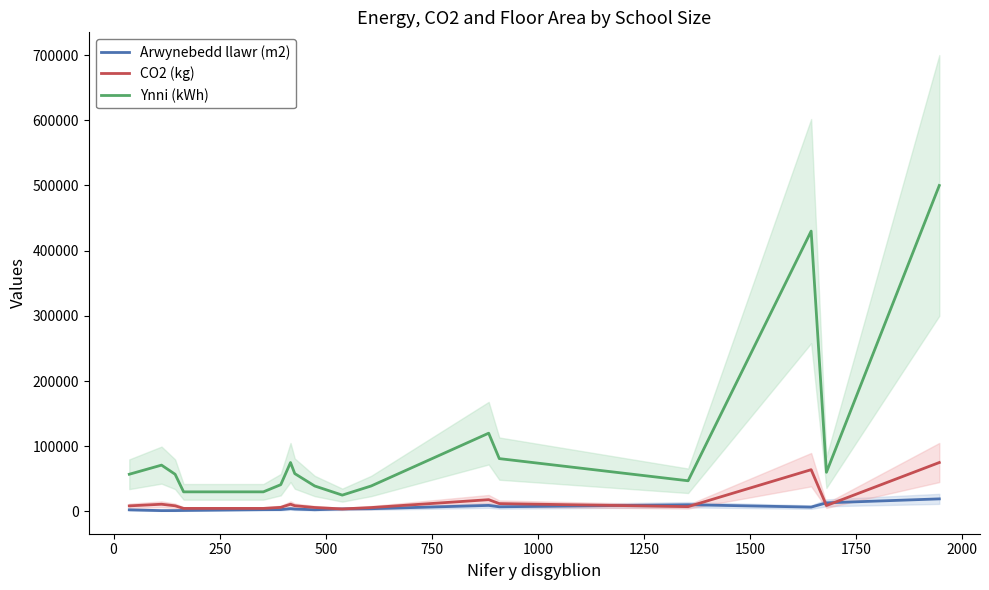

True or false: Ynni (kWh) and CO2 (kg) intersect in this chart.

False